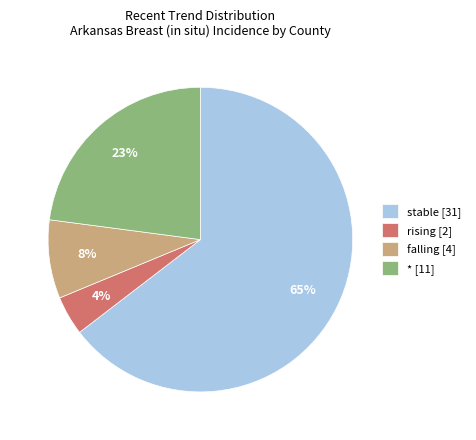

Which has a higher value, rising [2] or falling [4]?

falling [4]